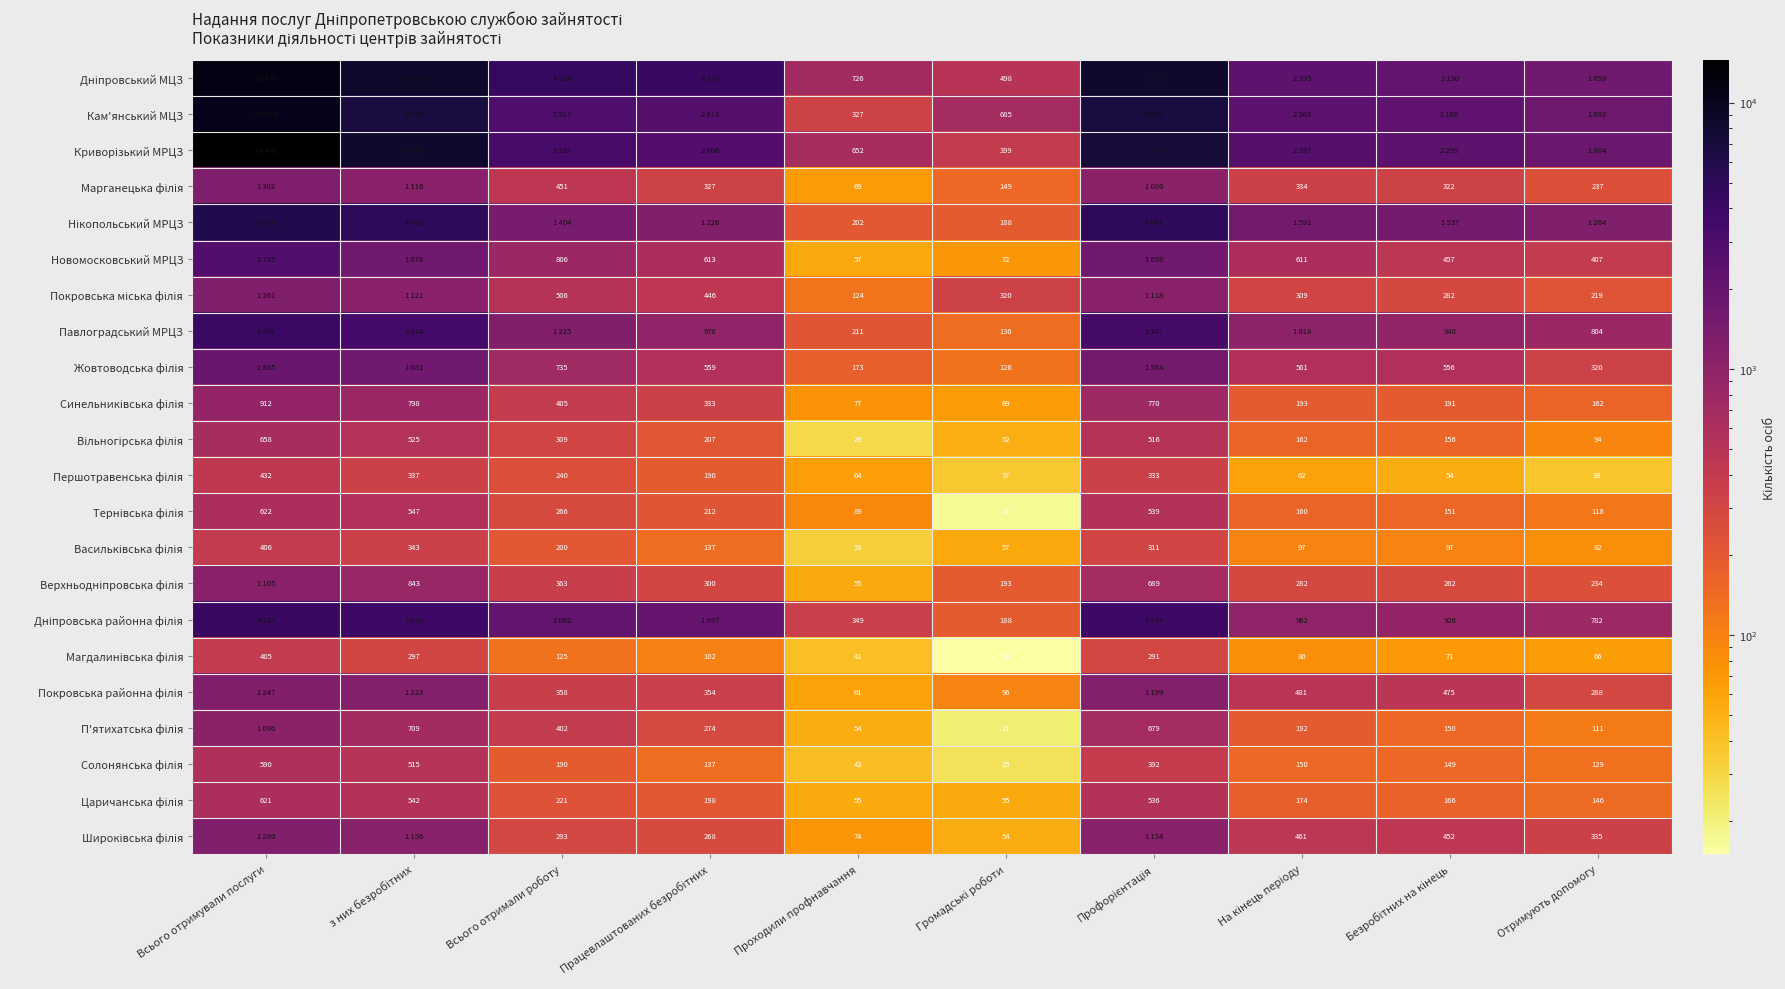

Rank the series by their maximum value, from lowest to highest.

Магдалинівська філія, Васильківська філія, Першотравенська філія, Солонянська філія, Царичанська філія, Тернівська філія, Вільногірська філія, Синельниківська філія, П'ятихатська філія, Верхньодніпровська філія, Покровська районна філія, Покровська міська філія, Широківська філія, Марганецька філія, Жовтоводська філія, Новомосковський МРЦЗ, Павлоградський МРЦЗ, Дніпровська районна філія, Нікопольський МРЦЗ, Кам'янський МЦЗ, Дніпровський МЦЗ, Криворізький МРЦЗ